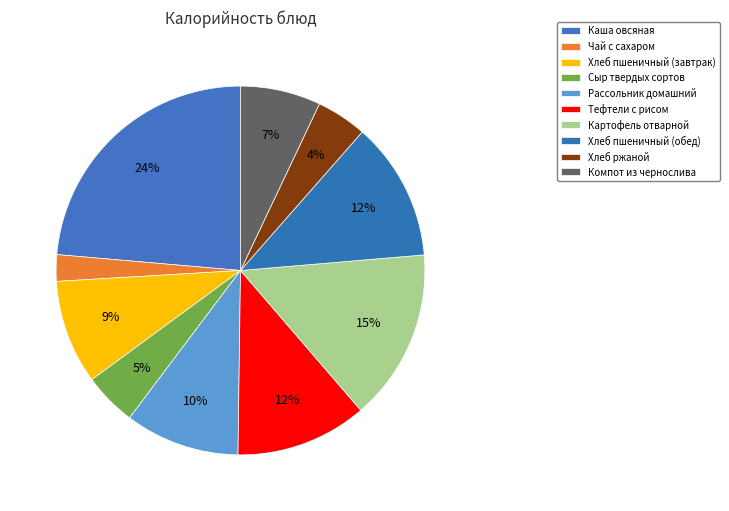

What percentage do Рассольник домашний and Хлеб ржаной together represent?

14.5%